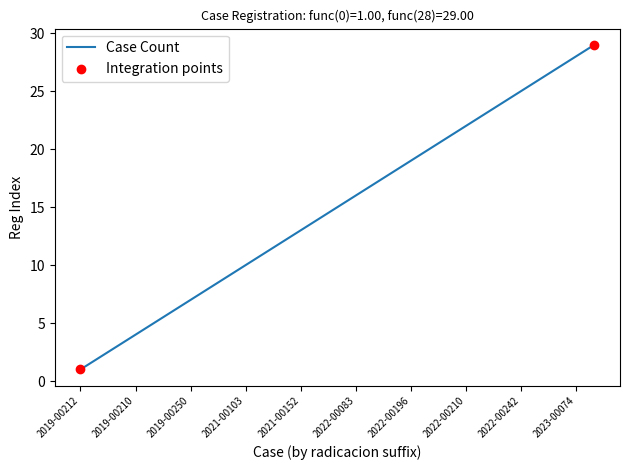

What is the greatest value displayed?

29